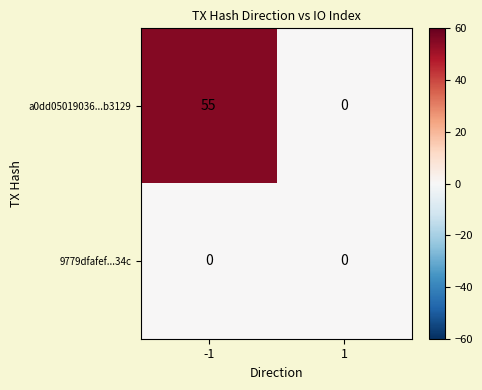

Which series has the largest total across all categories?

a0dd05019036...b3129